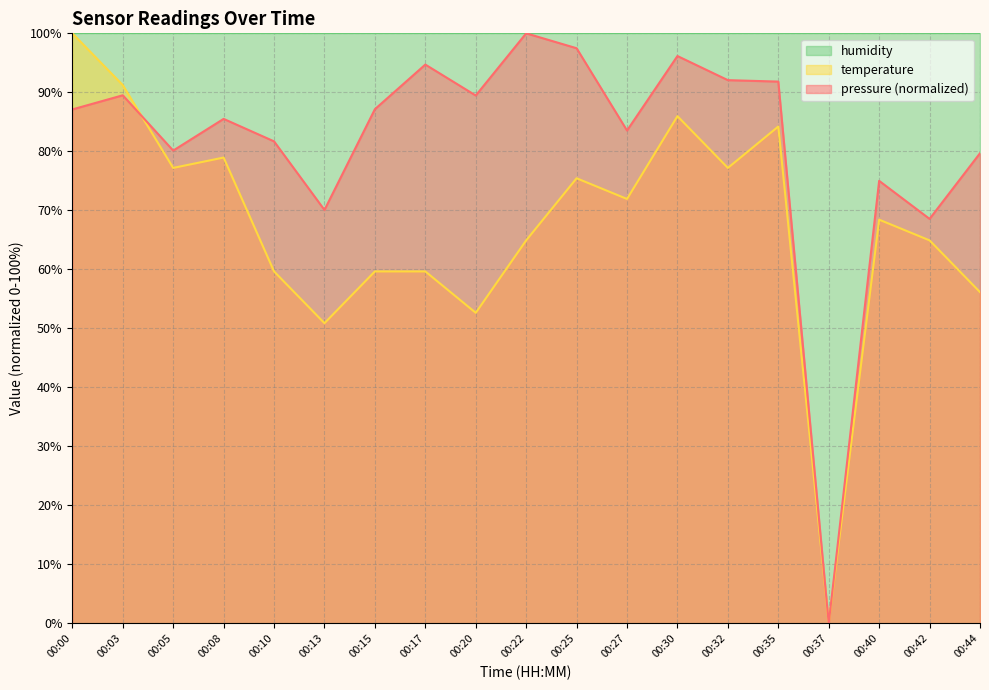

True or false: pressure has more than 1 points higher than both neighbors.

True